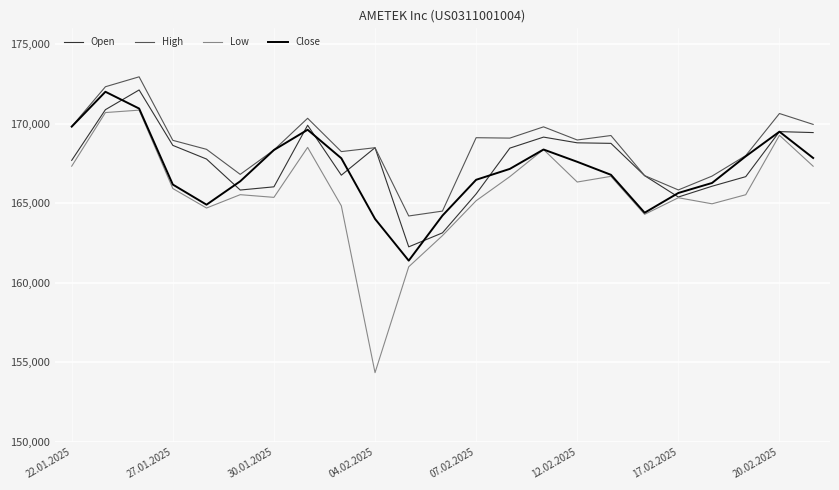

True or false: High has more than 2 interior local peaks.

True